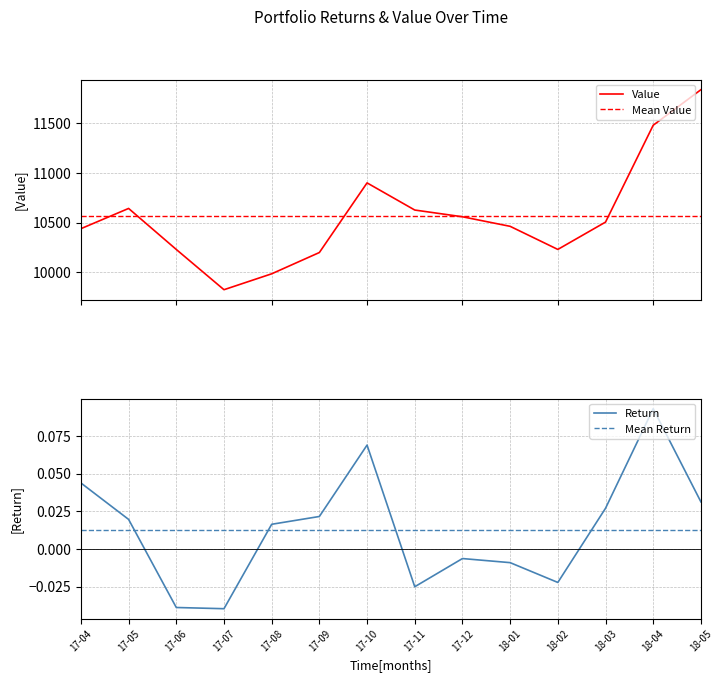

At which label does Mean Return reach its peak?

17-04